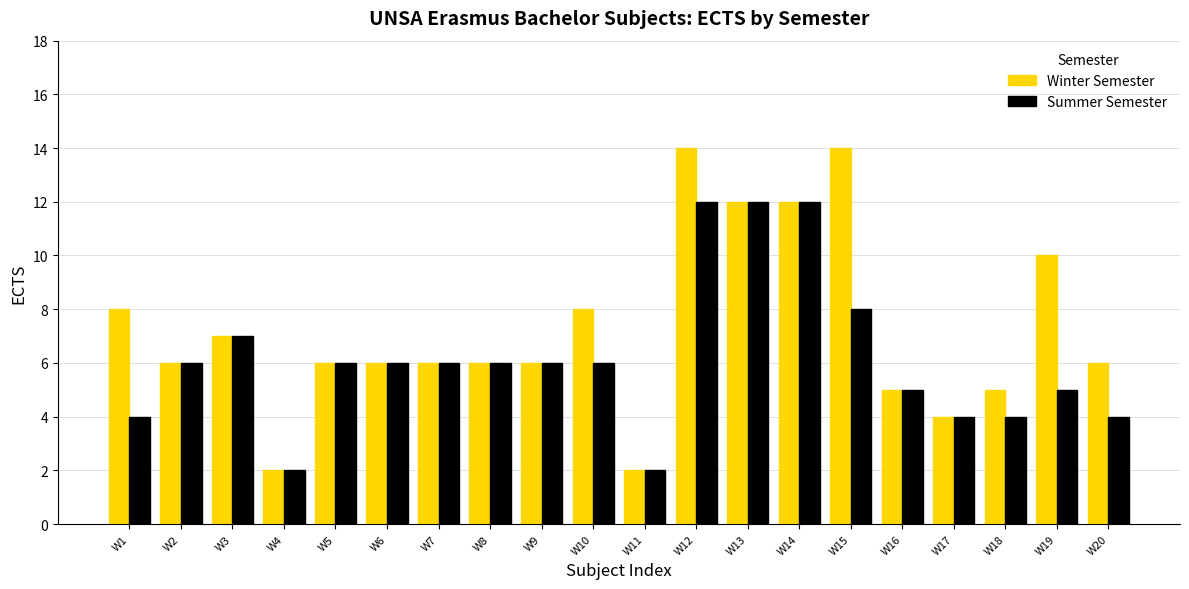

The value of Summer Semester at W7 is 6. True or false?

True